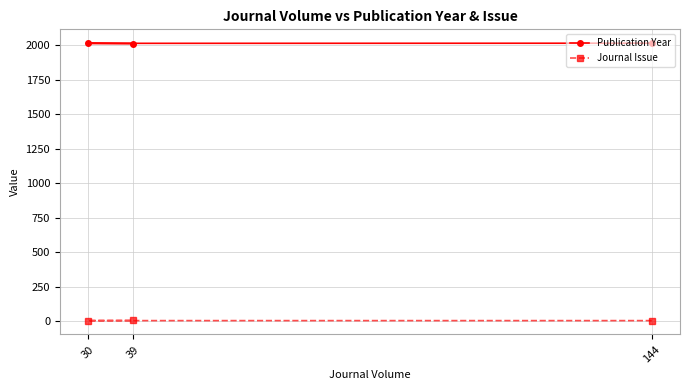

How many data points in Journal Issue are above 3?

1